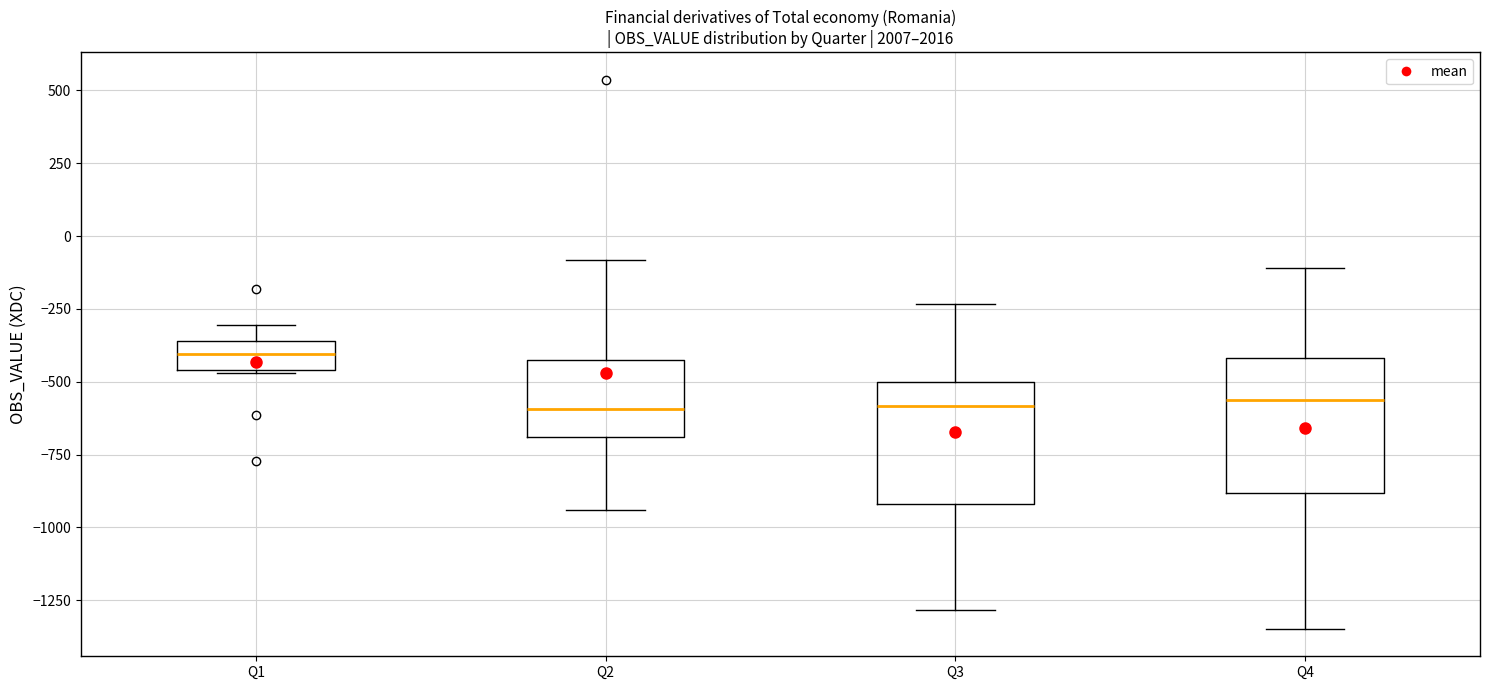

Which box's median line is the highest?

Q1